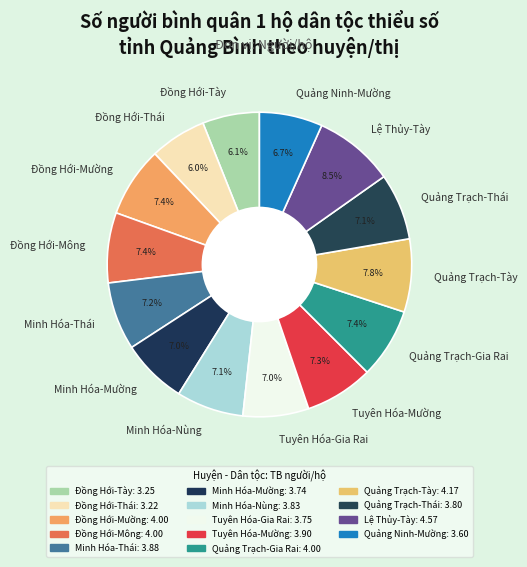

True or false: Quảng Ninh-Mường accounts for 7% of the total.

True